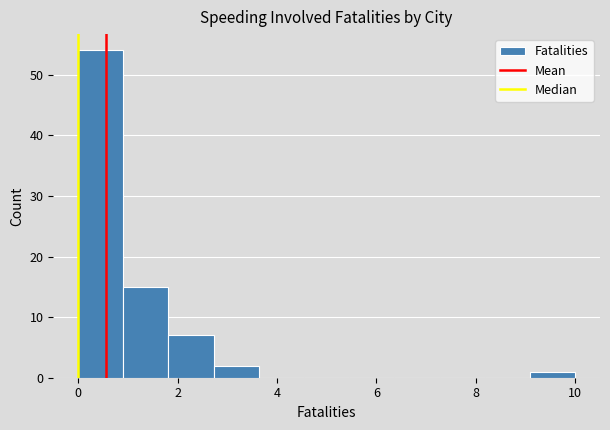

Reading left to right, list every bar in this chart as the range it spans on the x-axis followed by its height. Neither the bar edges nor the heights are printed on the chart, so give them approximately, as read against the axes.

0.0 to 1.0: 54
1.0 to 1.8: 15
1.8 to 2.8: 7
2.8 to 3.6: 2
3.6 to 4.6: 0
4.6 to 5.4: 0
5.4 to 6.4: 0
6.4 to 7.2: 0
7.2 to 8.2: 0
8.2 to 9.0: 0
9.0 to 10.0: 1